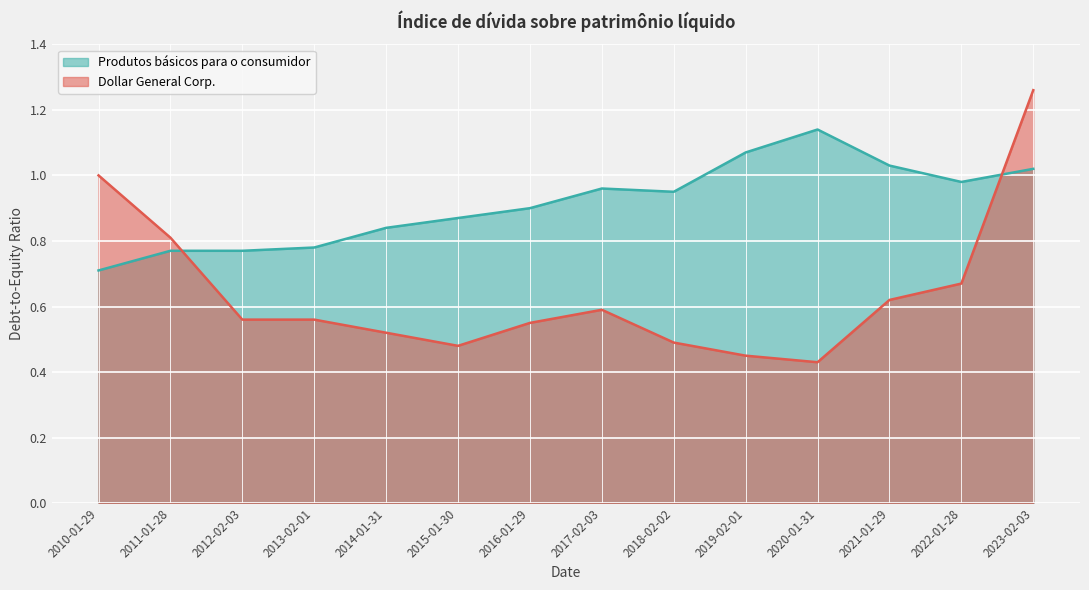

True or false: Dollar General Corp. has more than 0 interior local peaks.

True